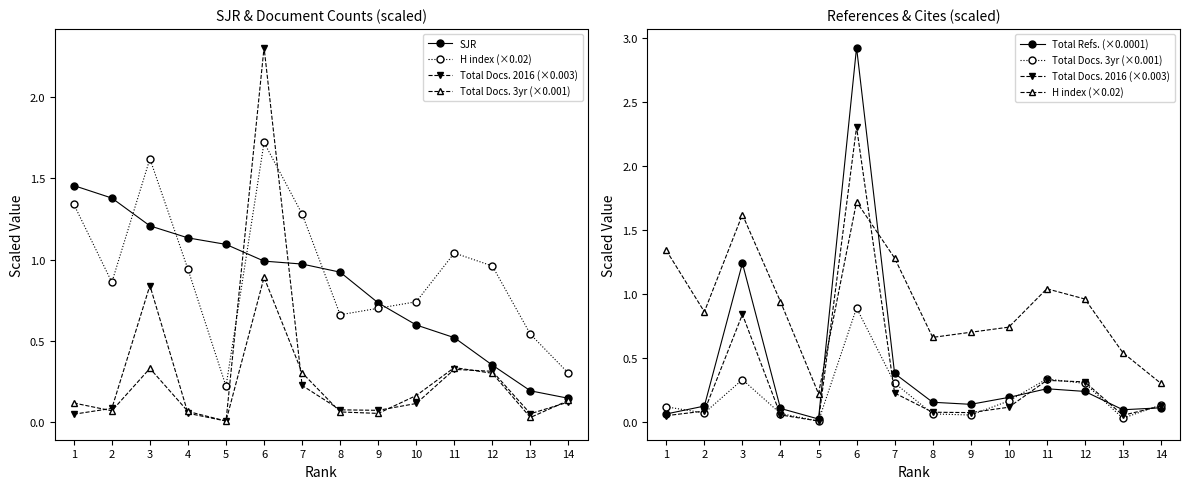

Between which two adjacent categories do H index (×0.02) and Total Docs. 2016 (×0.003) first intersect?

5 and 6